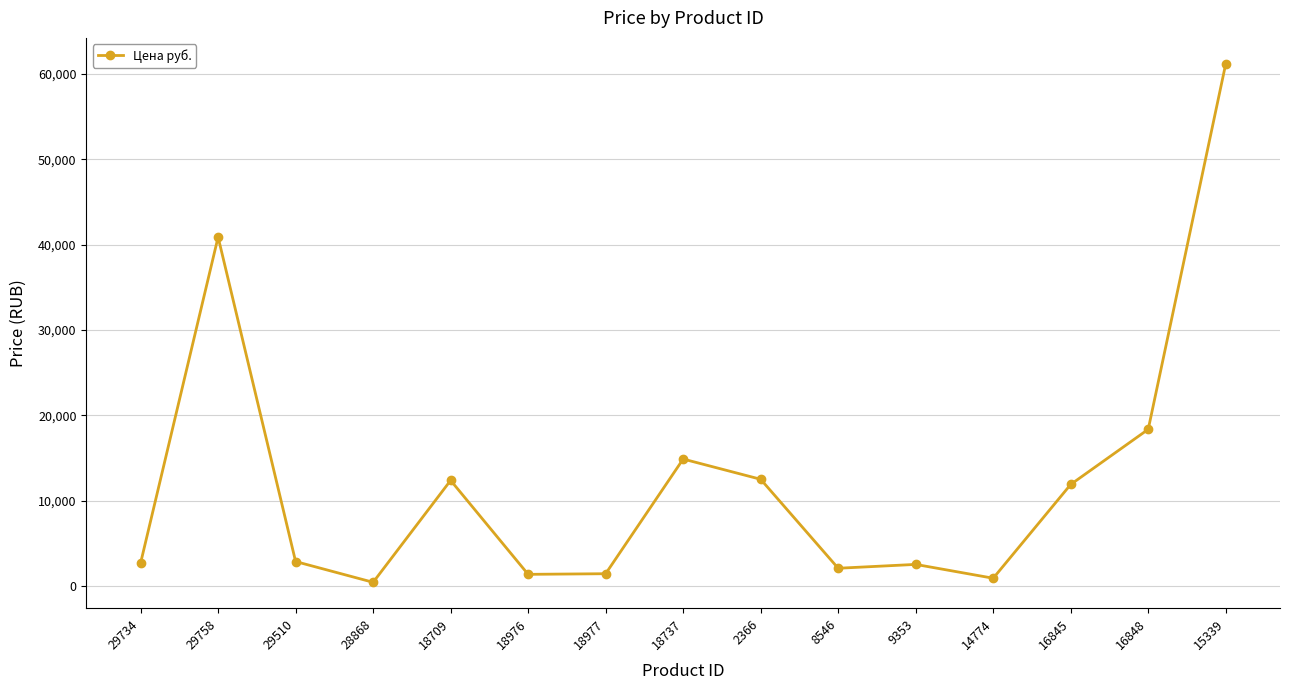

At which category does the data reach its first local valley?

28868